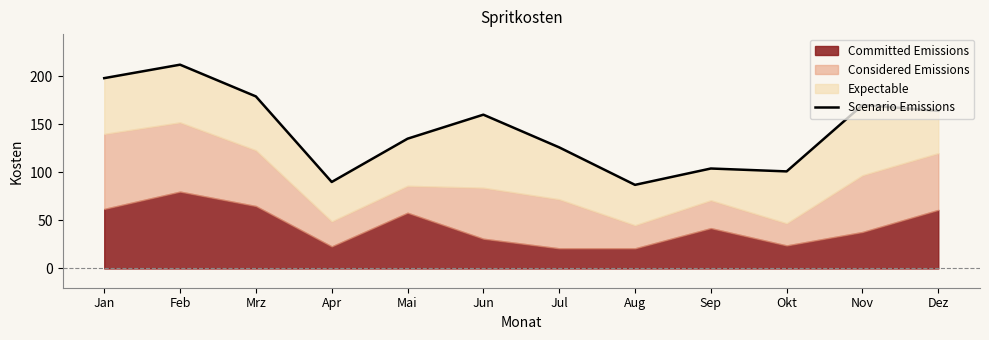

List the labels in order of value, largest first.

Feb, Jan, Mrz, Nov, Dez, Jun, Mai, Jul, Sep, Okt, Apr, Aug